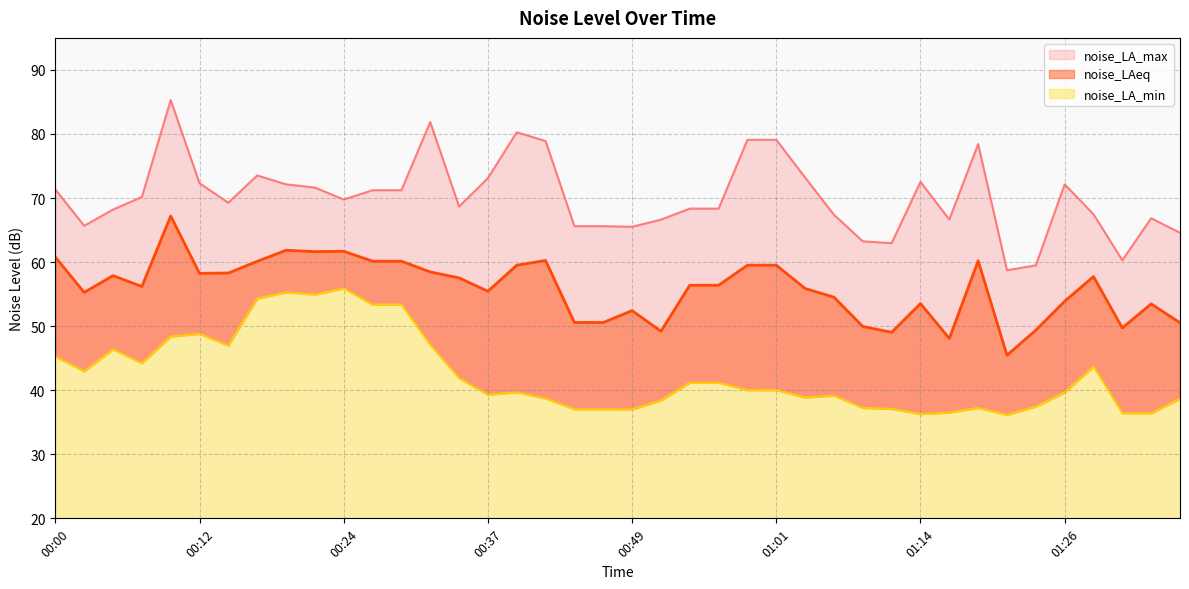

What is the label of the 24th point from the left?

00:56